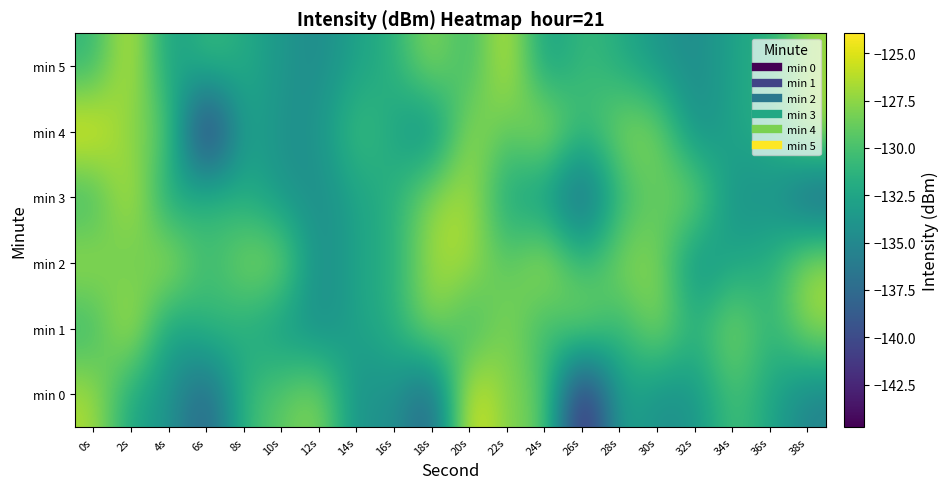

At which category is the sum across all series the highest?

2s